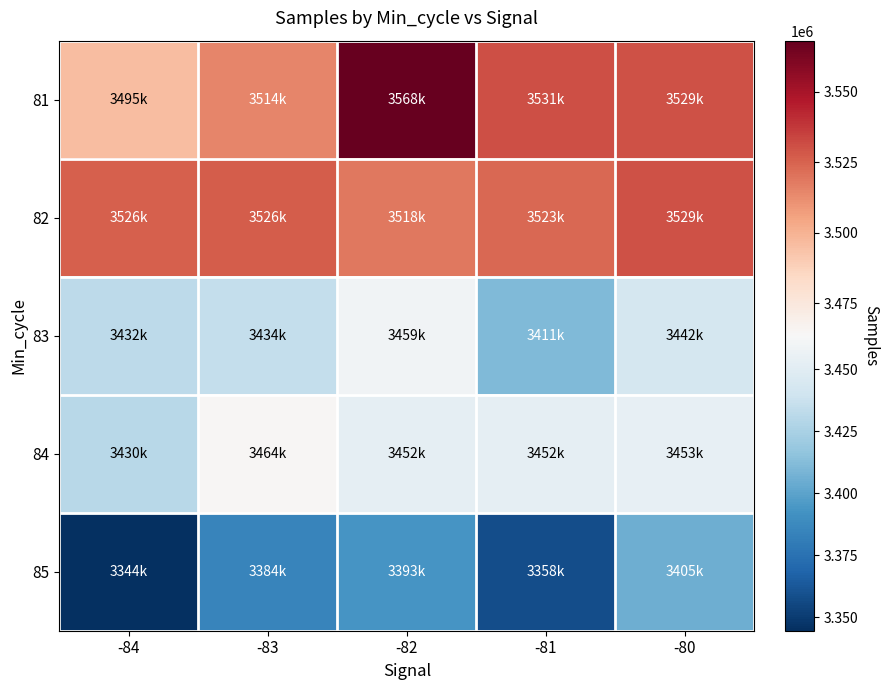

How many data points does each series have?

5